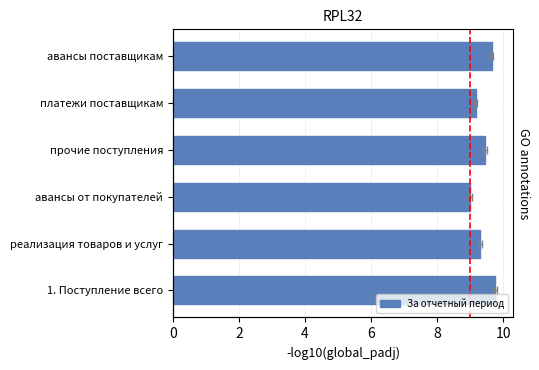

What is the greatest value displayed?

9.8